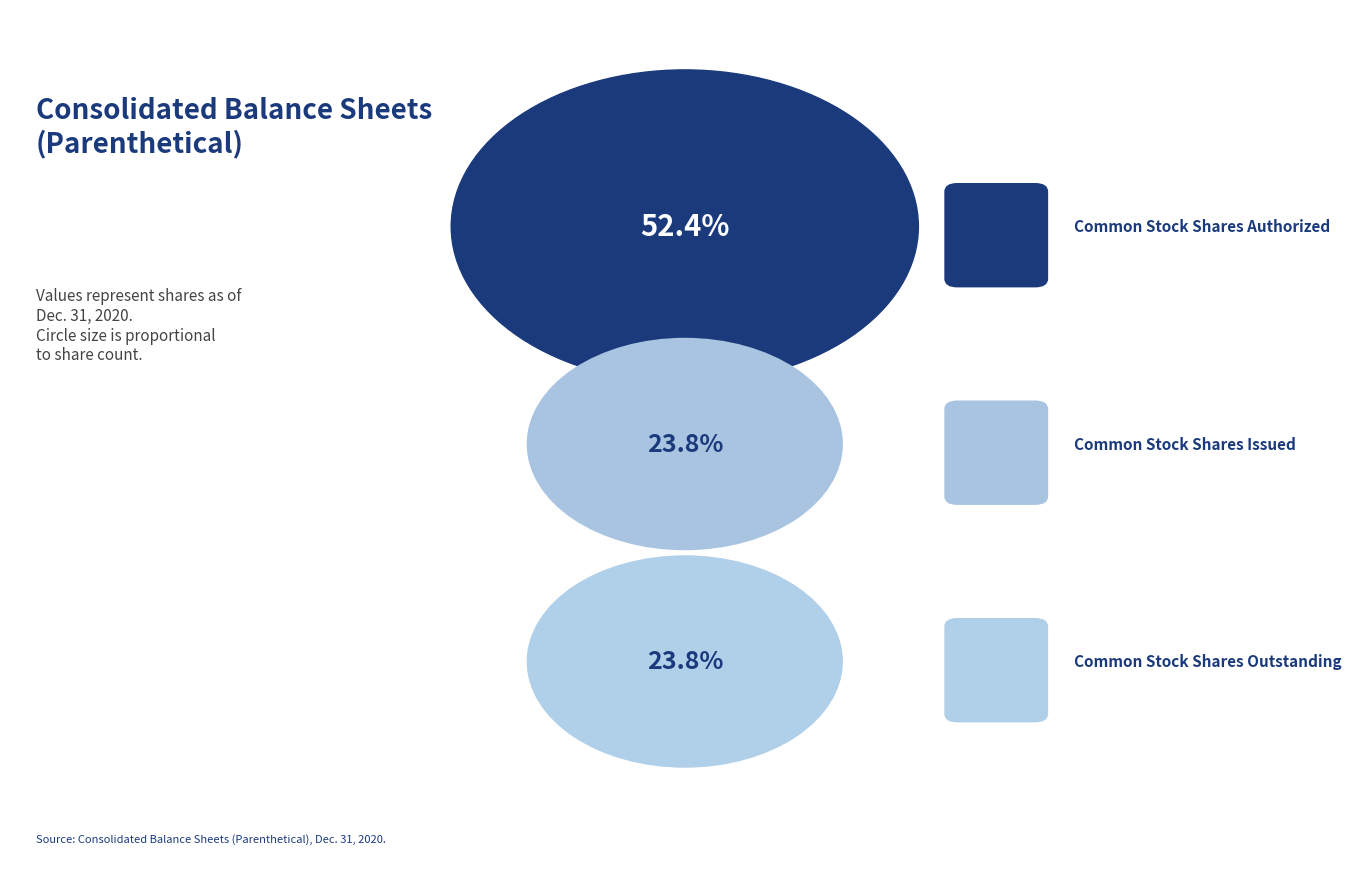

Combined, what portion of the pie is Common Stock, Shares Issued and Common Stock Shares Authorized?

76.2%